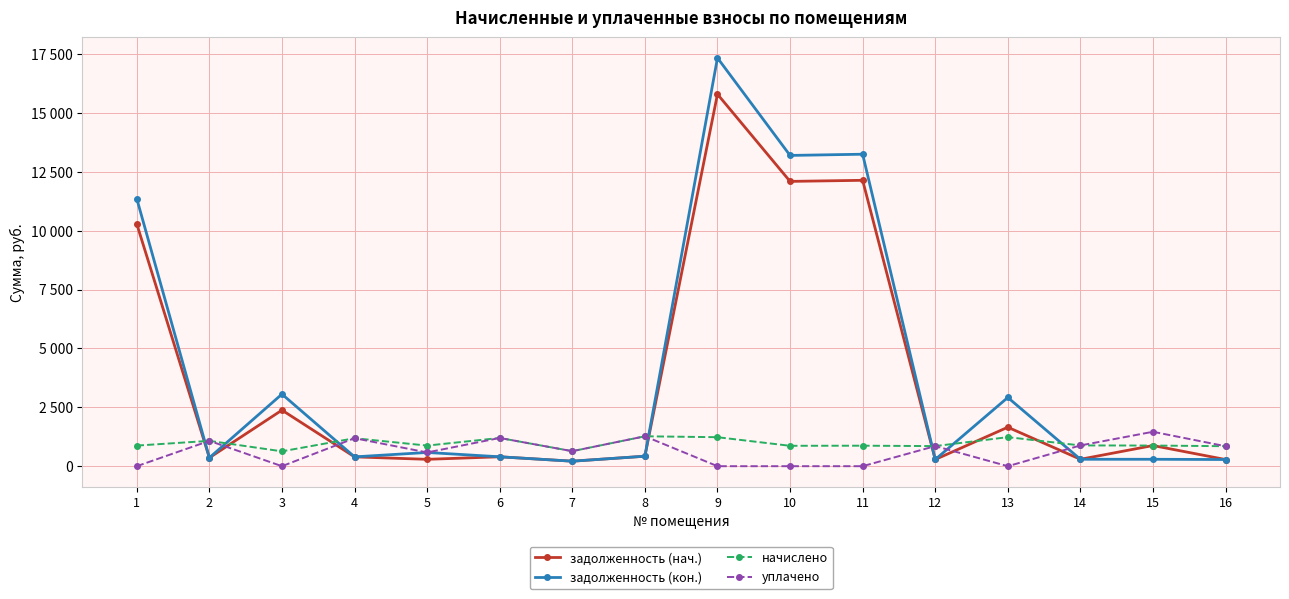

At which label does начислено reach its minimum?

3